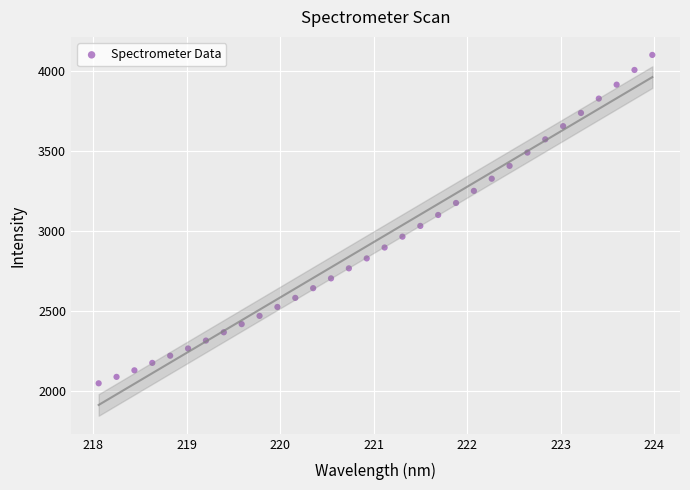

What is the range of Y values (max minus min)?

2049.7